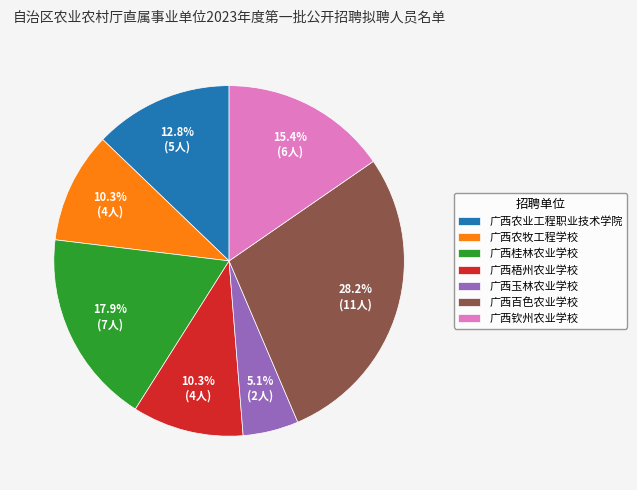

What percentage is the 广西农业工程职业技术学院 slice, to the nearest percent?

13%